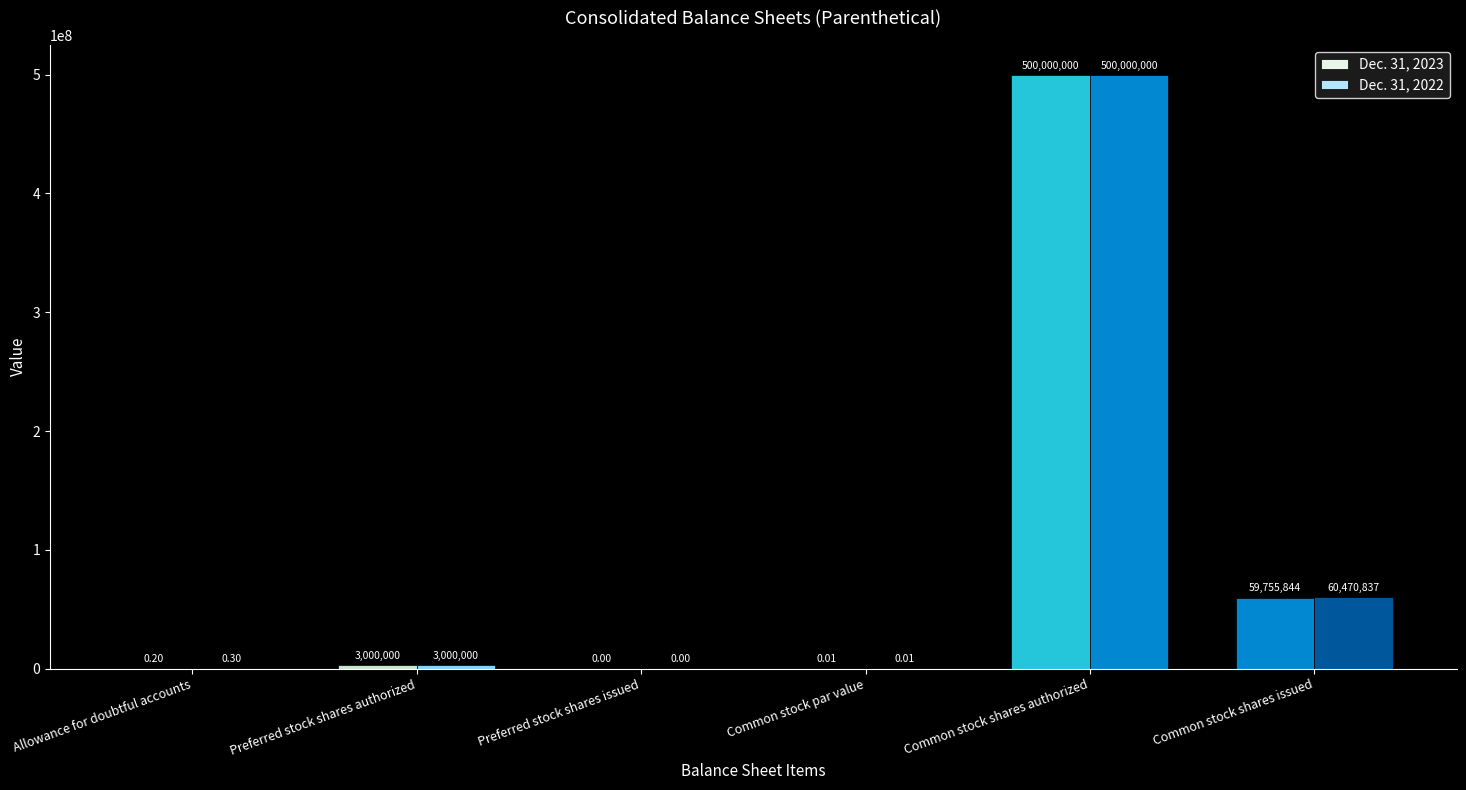

How many distinct data groups are displayed?

2